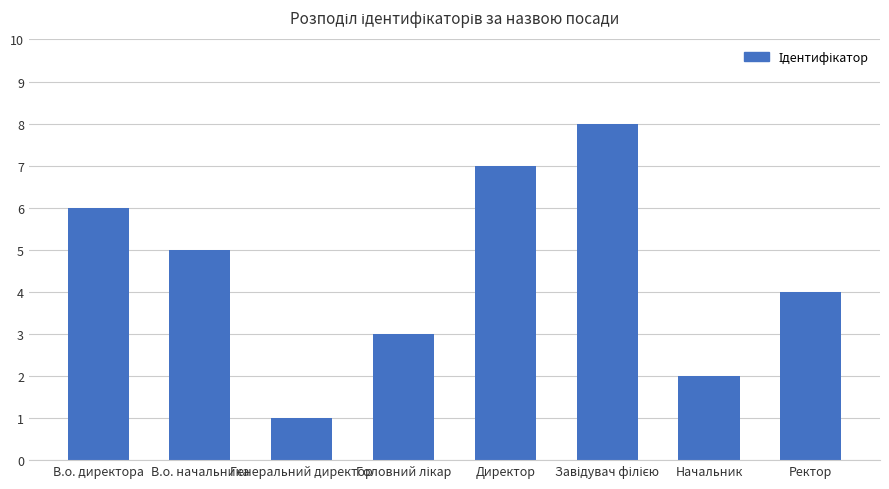

Count the values in the range 3 to 7.

5